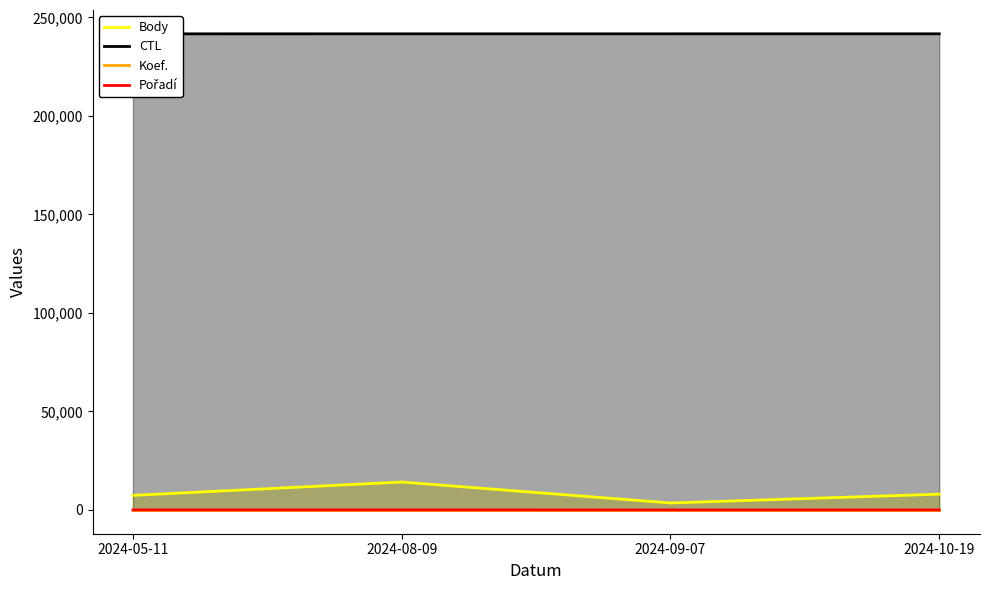

How many data points does each series have?

4